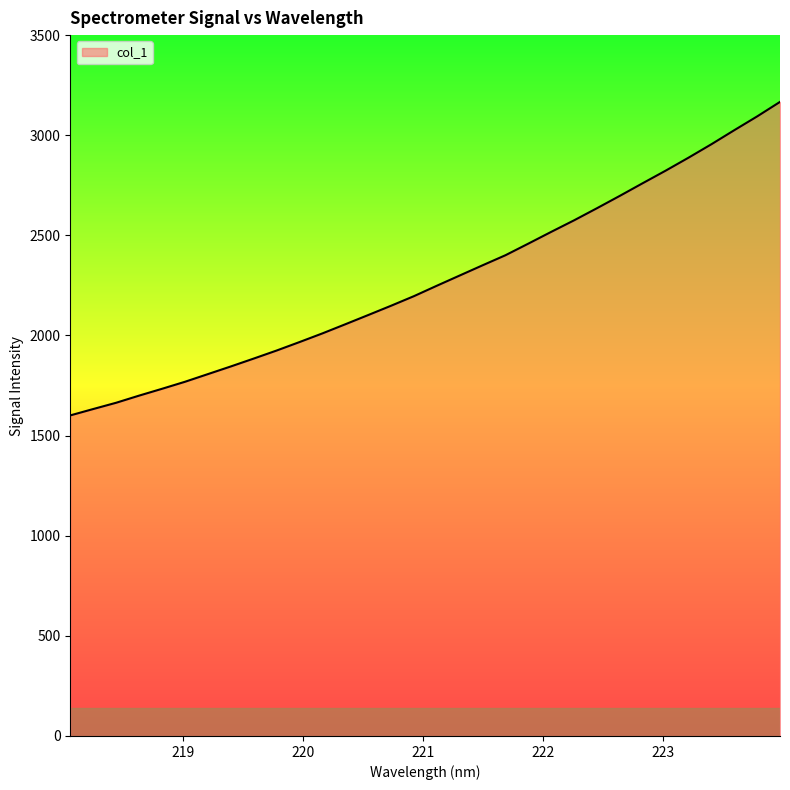

What is the sum of all values?

72937.0